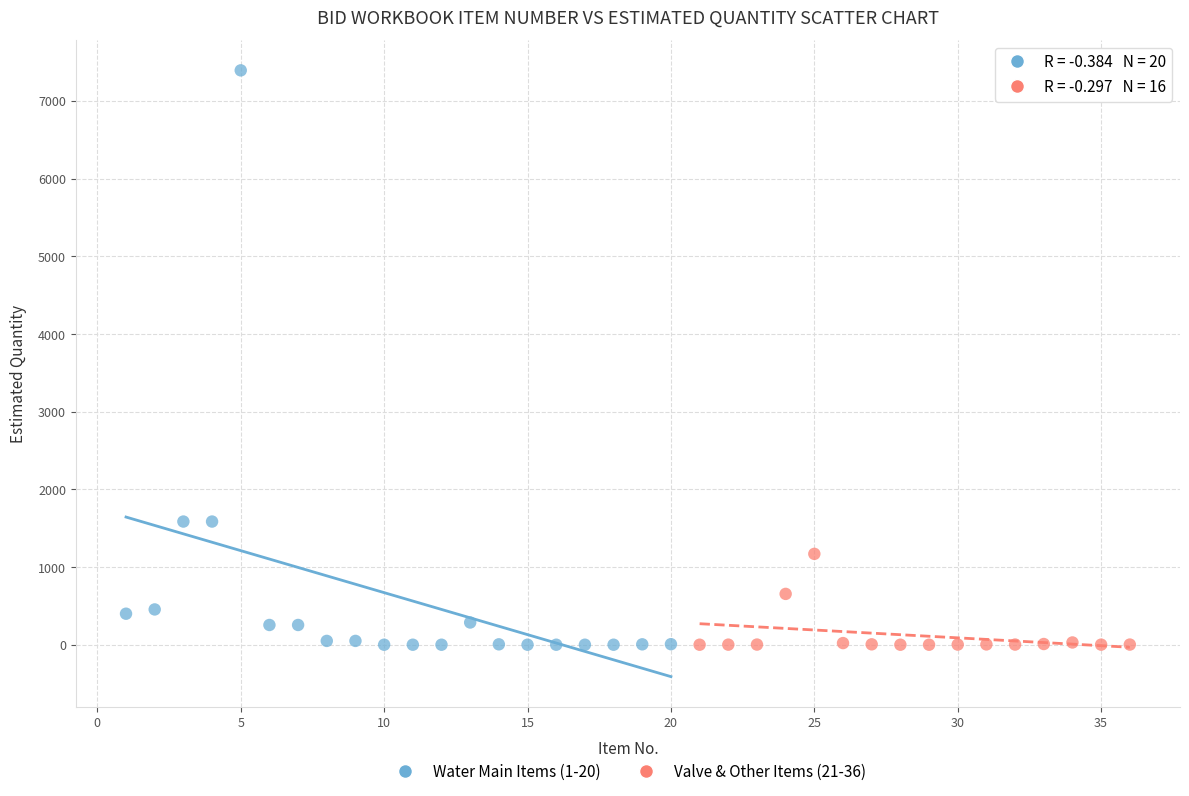

What are all the series names shown in the legend?

Water Main Items (1-20), Valve & Other Items (21-36)